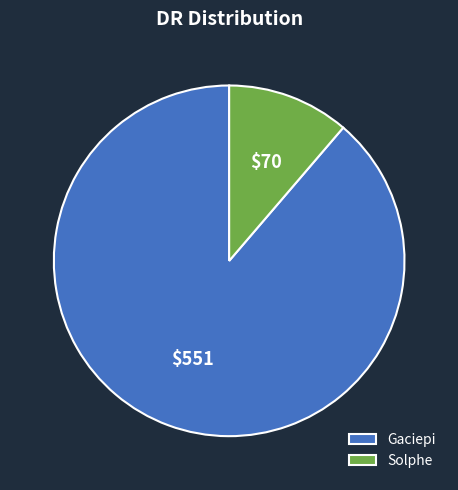

Rank the categories by value from highest to lowest.

Gaciepi, Solphe